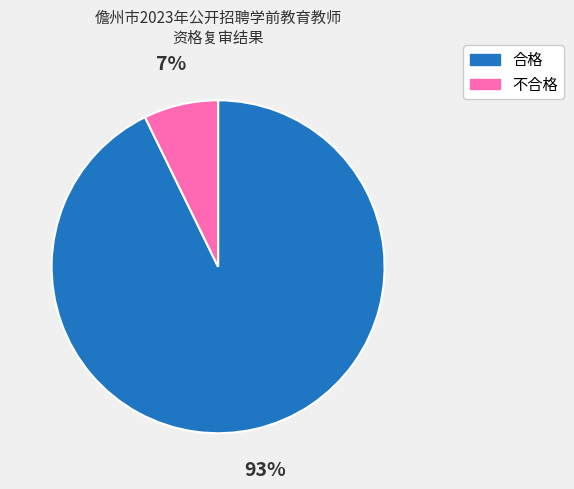

True or false: 不合格 accounts for 1% of the total.

False